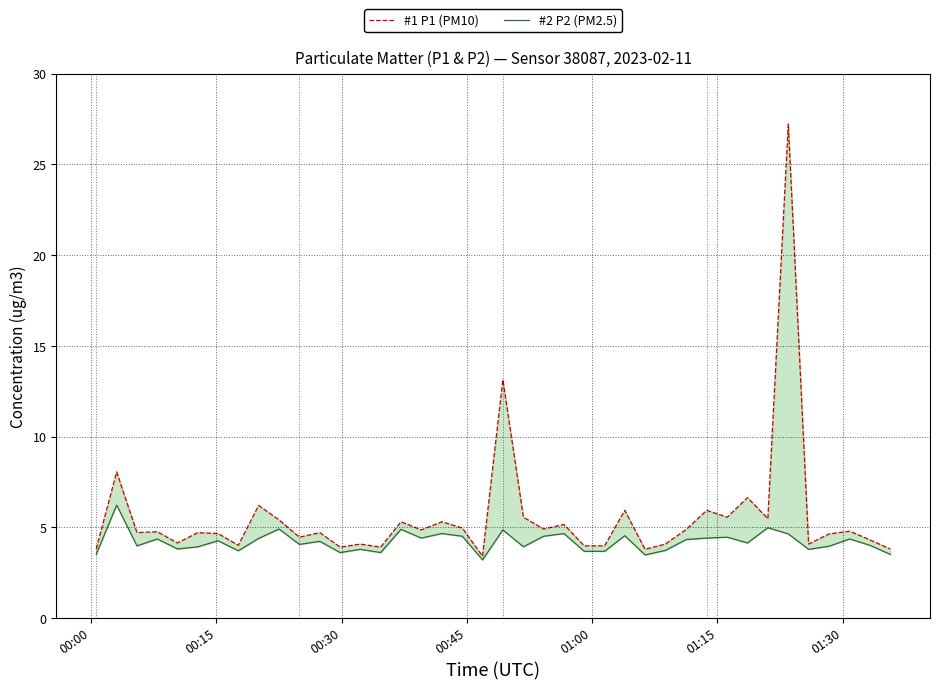

List the series in order of their peak value, highest first.

#1 P1 (PM10), #2 P2 (PM2.5)